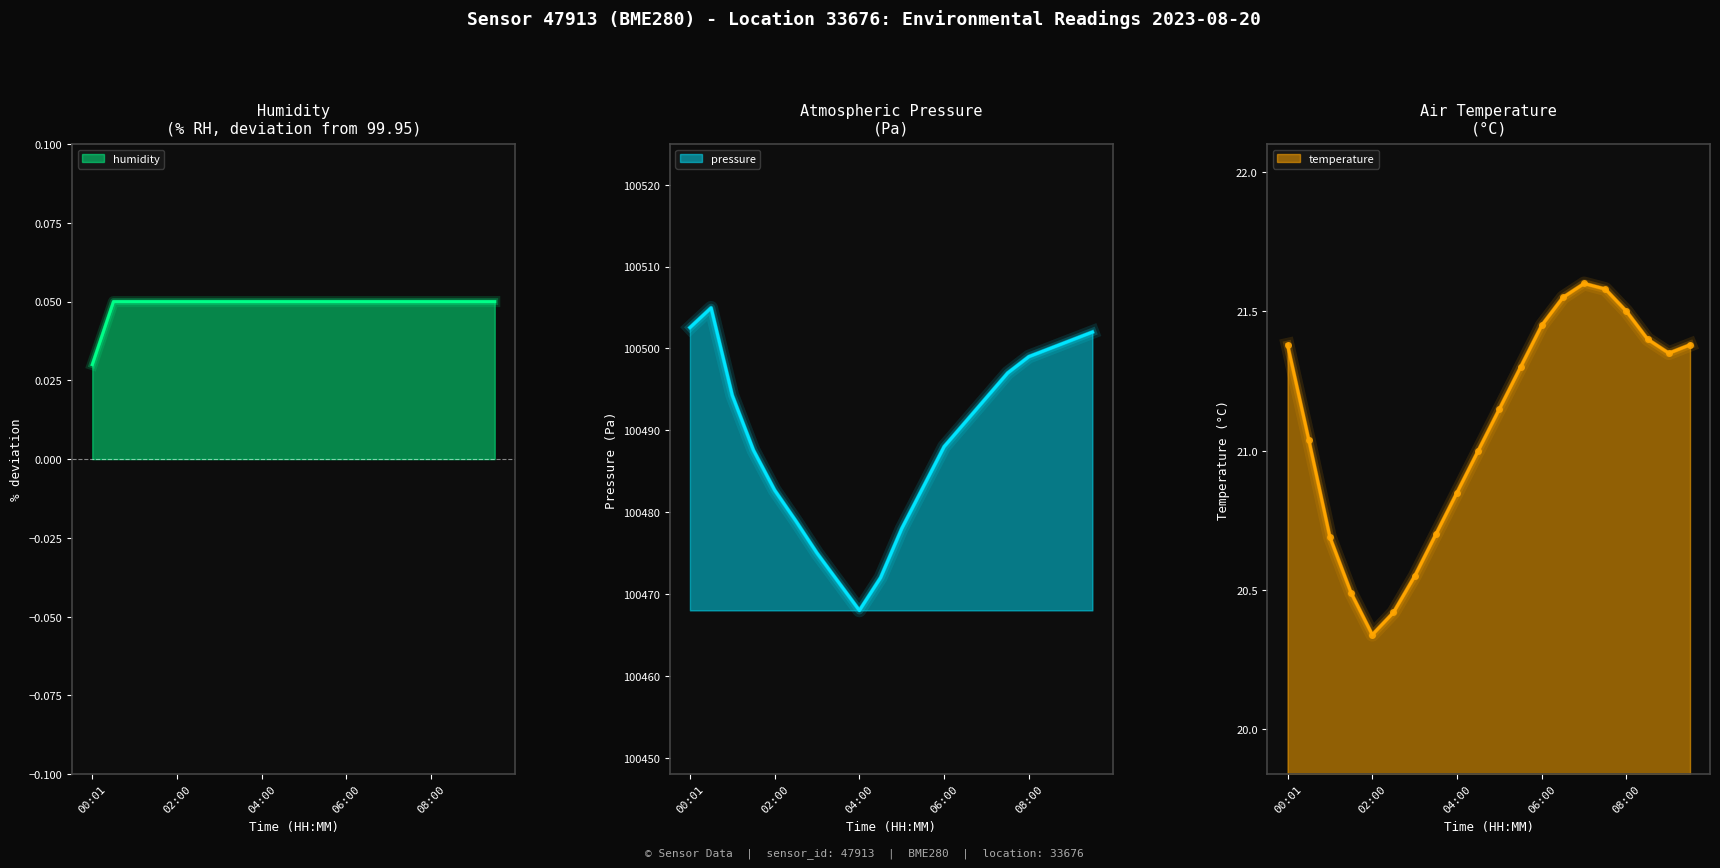

How many lines are shown in the chart?

3